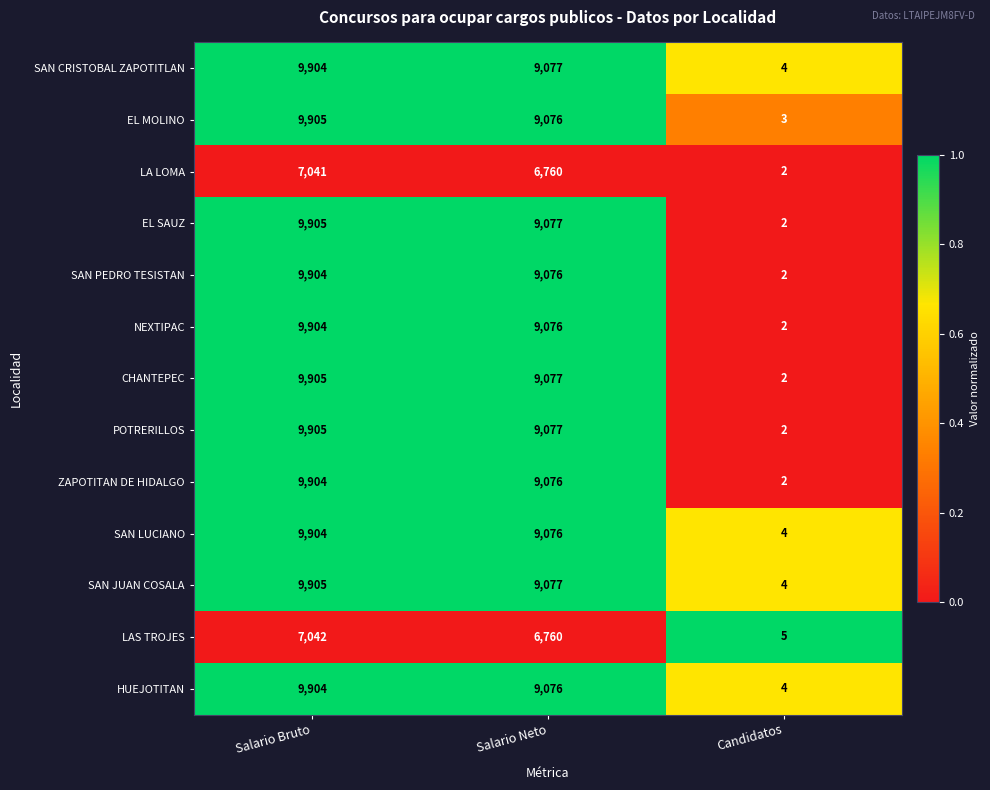

What is the spread (max minus min) of values at Salario Neto?

2317